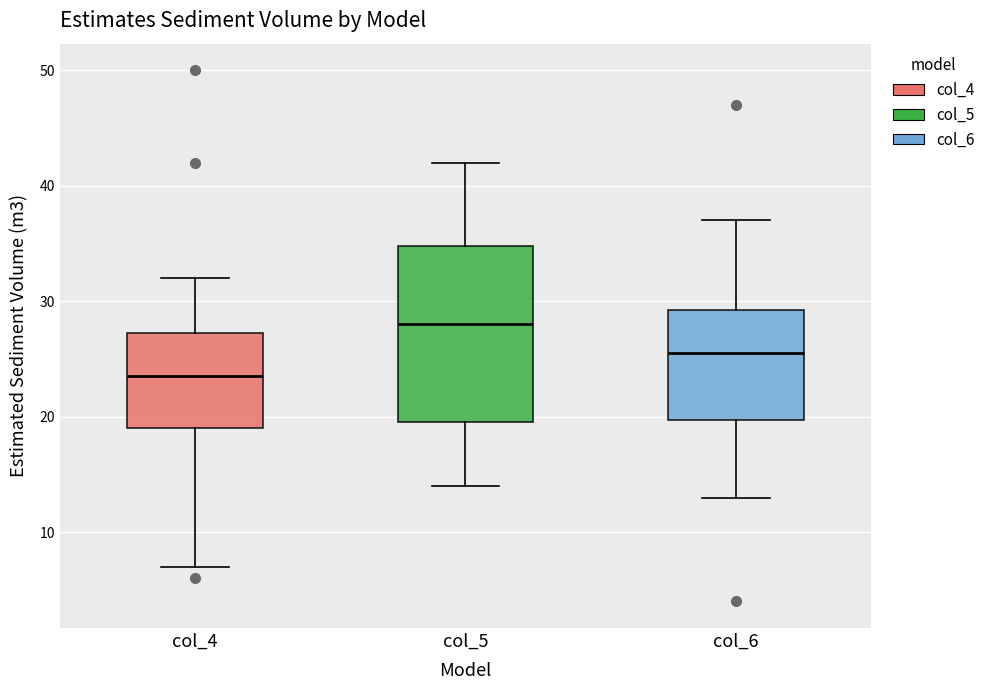

Reading left to right, read every box against the y-axis: the position of its median line, the range the box covers, and the ends of its whiskers. The values are not printed on the chart, so give them approximately, as read against the axis.

col_4: median 24, box 19 to 27, whiskers 7 to 32
col_5: median 28, box 20 to 35, whiskers 14 to 42
col_6: median 26, box 20 to 29, whiskers 13 to 37